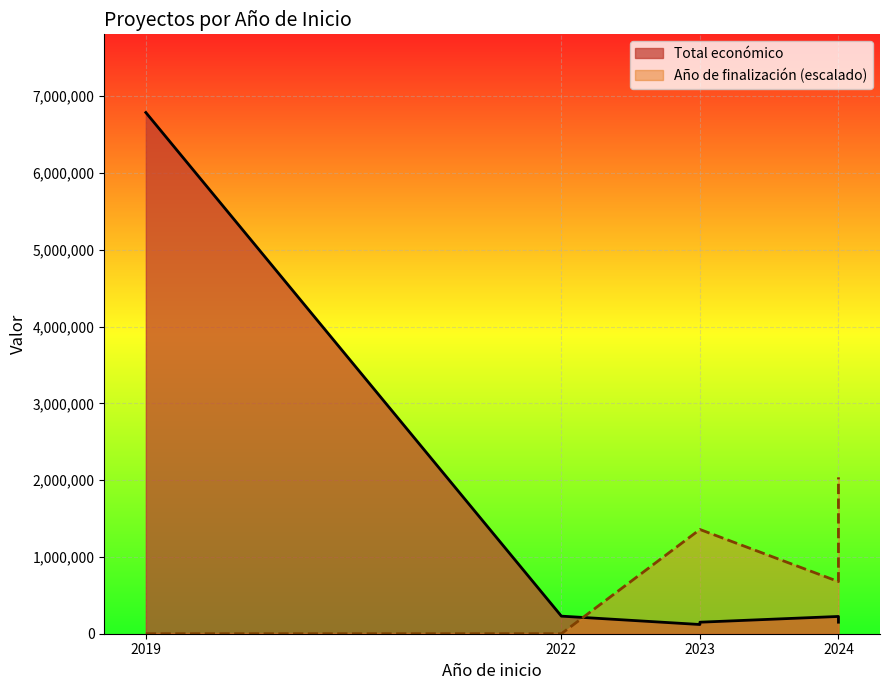

Which has a higher value, 2024 or 2023?

2024